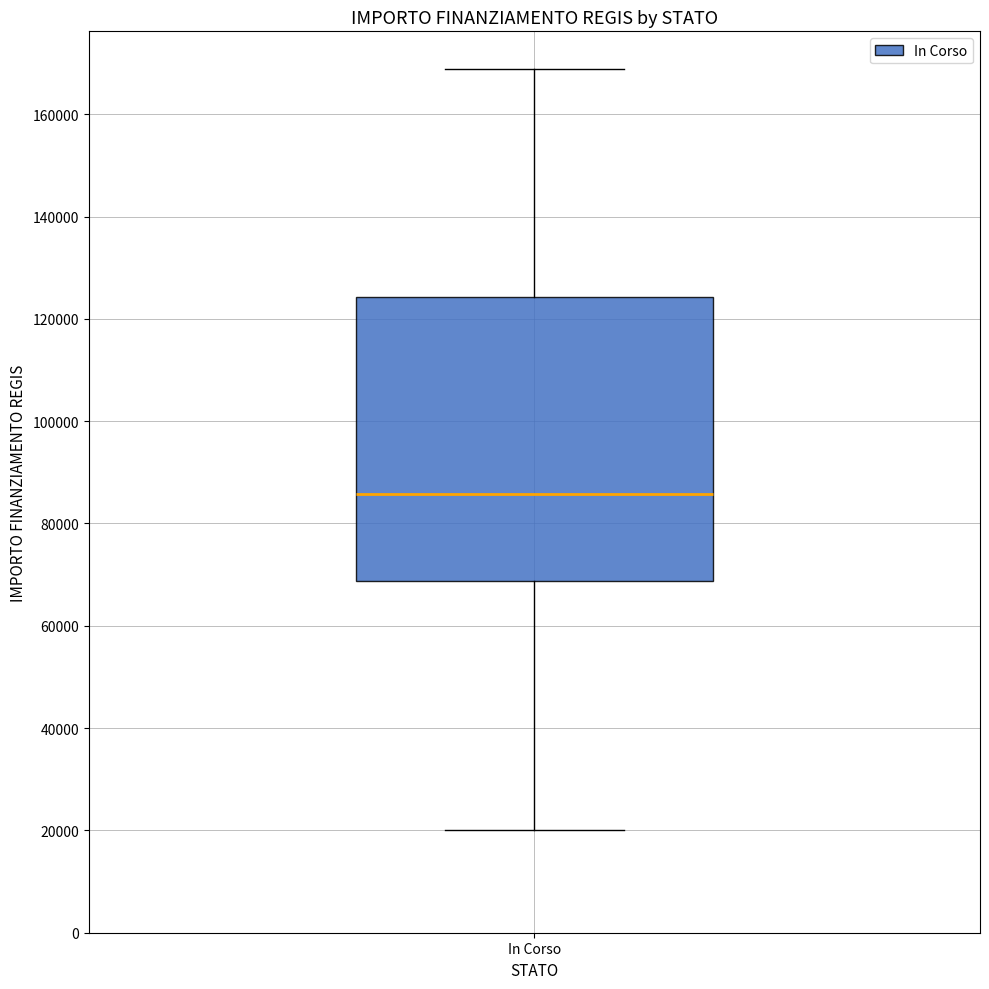

Read this box plot against the y-axis: the position of the median line, the range covered by the box, and the ends of both whiskers. The values are not printed on the chart, so give them approximately, as read against the axis.

median 86000, box 68000 to 124000, whiskers 20000 to 168000